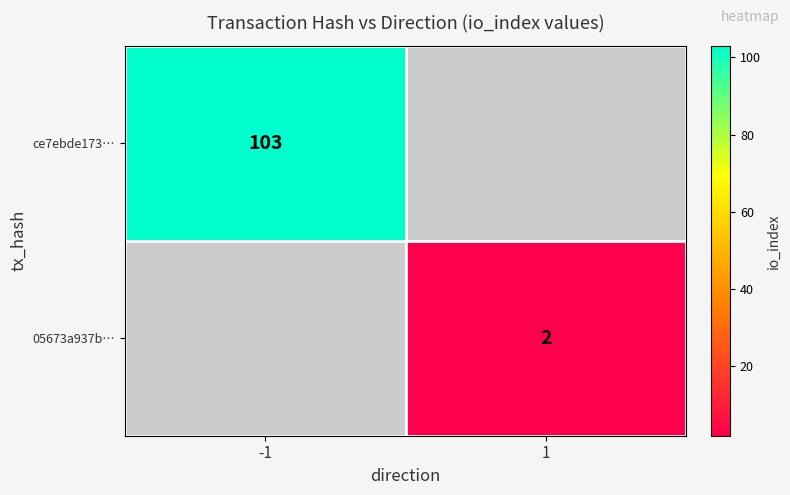

True or false: ce7ebde173… has a value of 103 at -1.

True